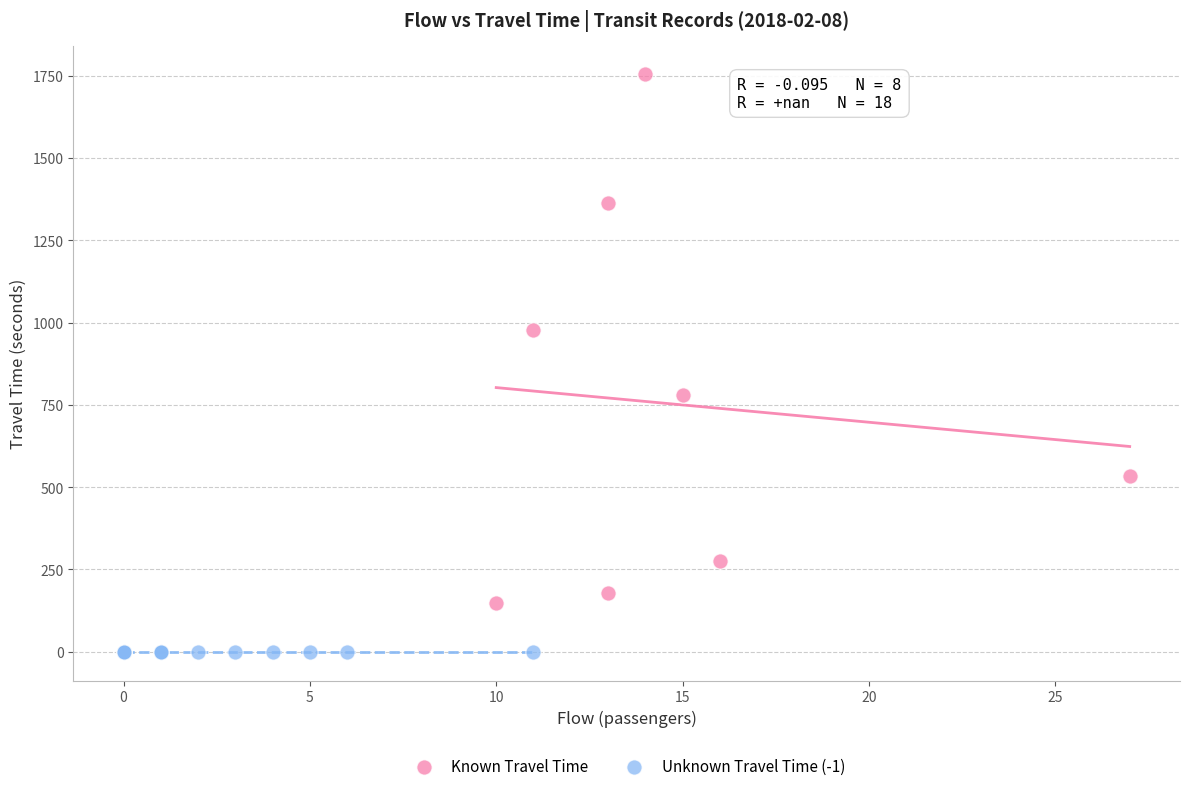

Which series contains the highest Y value?

Known Travel Time